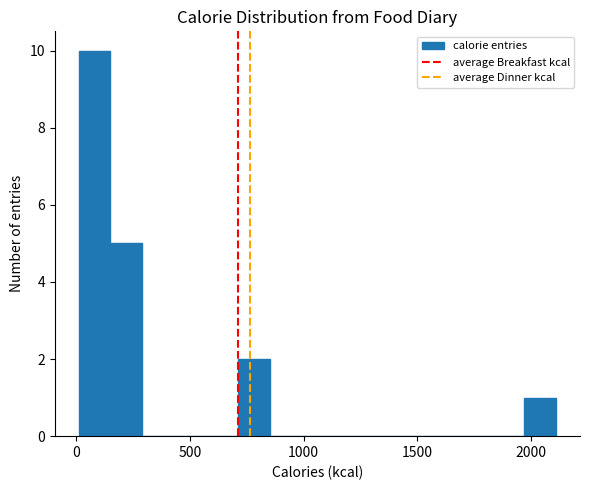

Around what value on the x-axis is the tallest bar? Give the approximate position of its centre, as read against the axis.

100